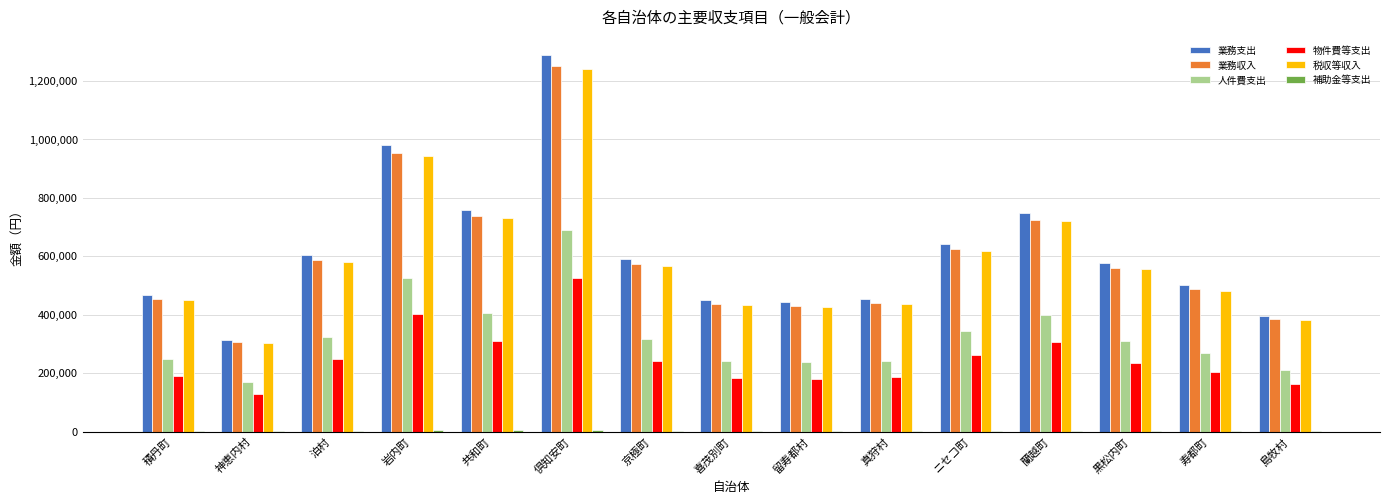

What is the average value of the 業務収入 series?

596150